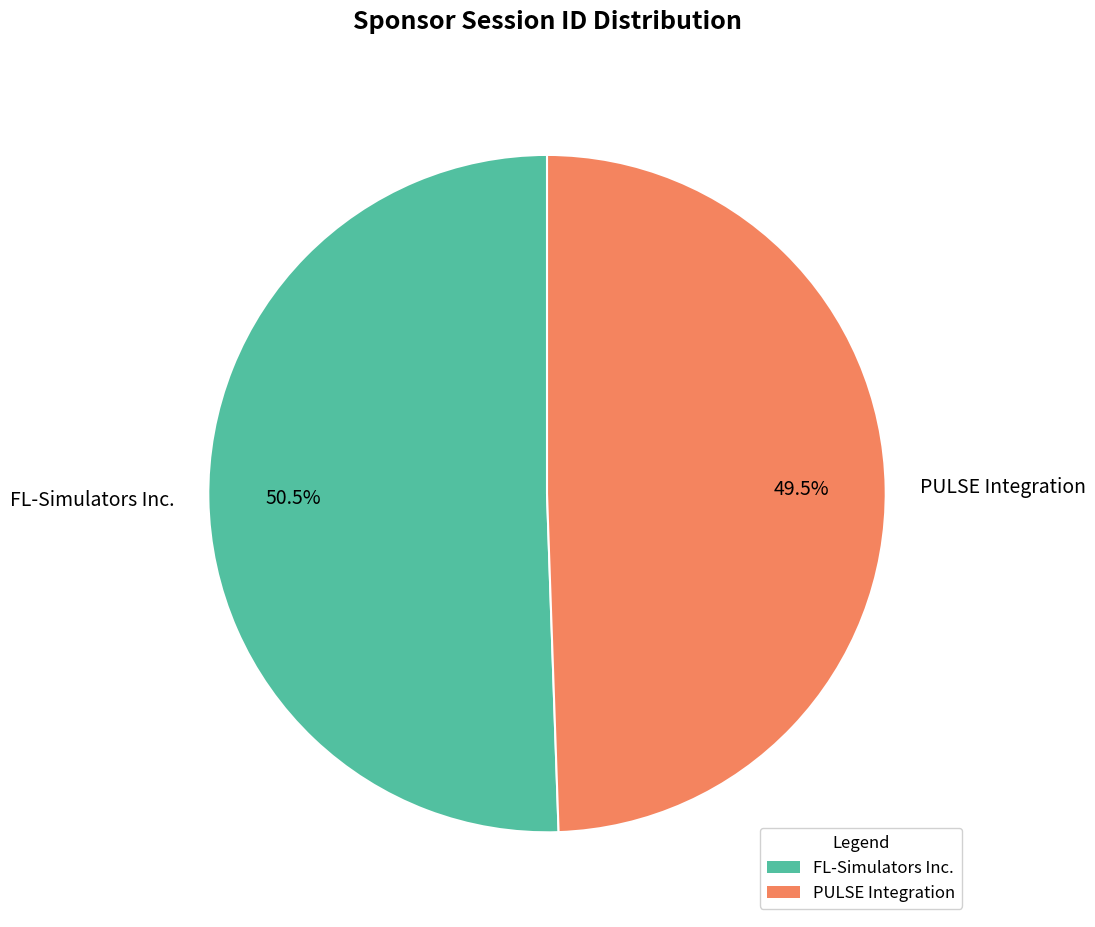

Count the number of slices in the pie.

2